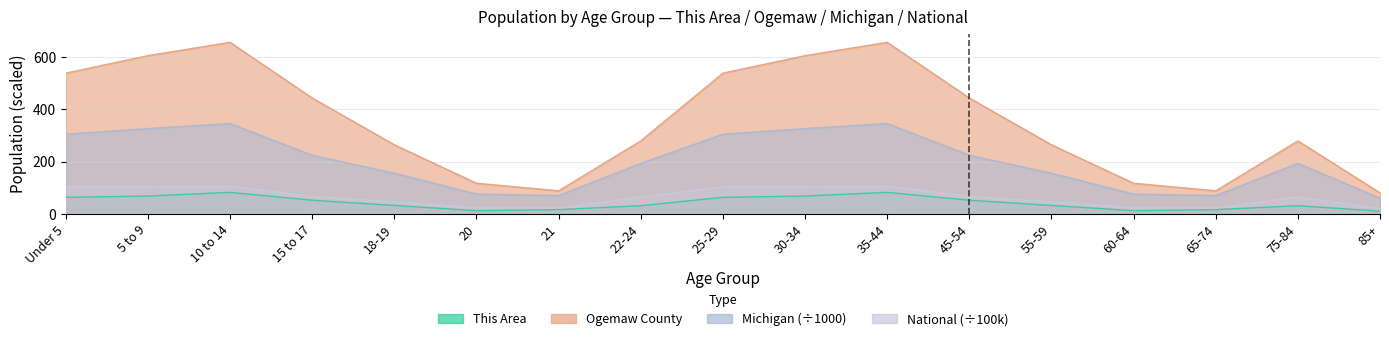

True or false: Ogemaw County and This Area intersect in this chart.

False